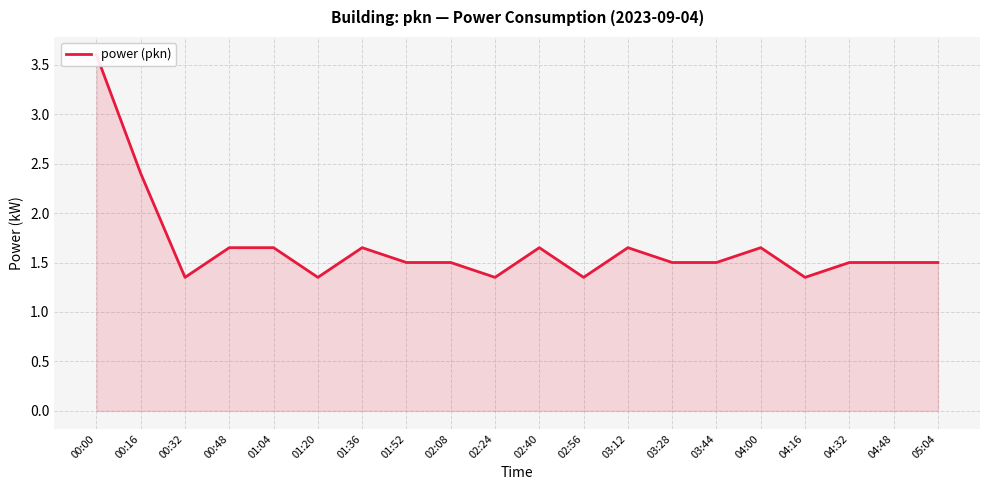

What is the sum of the values at 05:04 and 03:44?

3.0